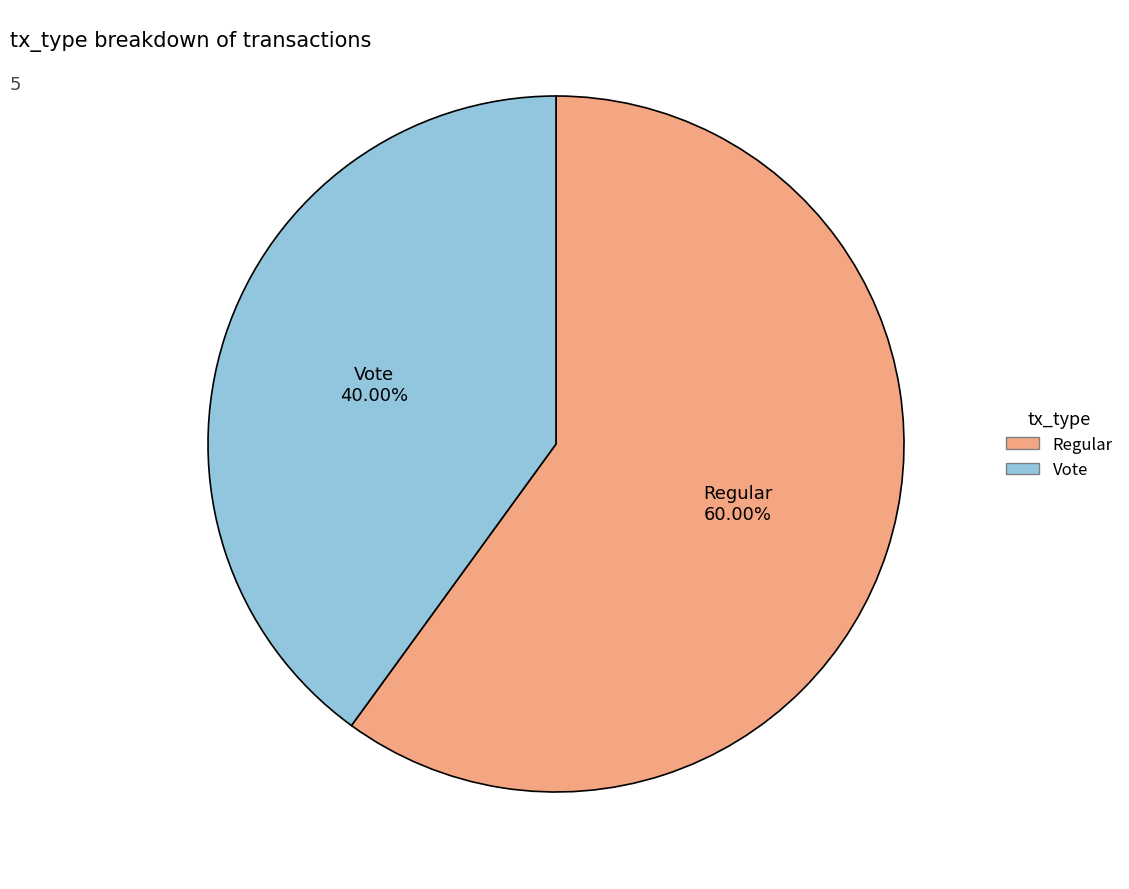

How many slices are in this pie chart?

2